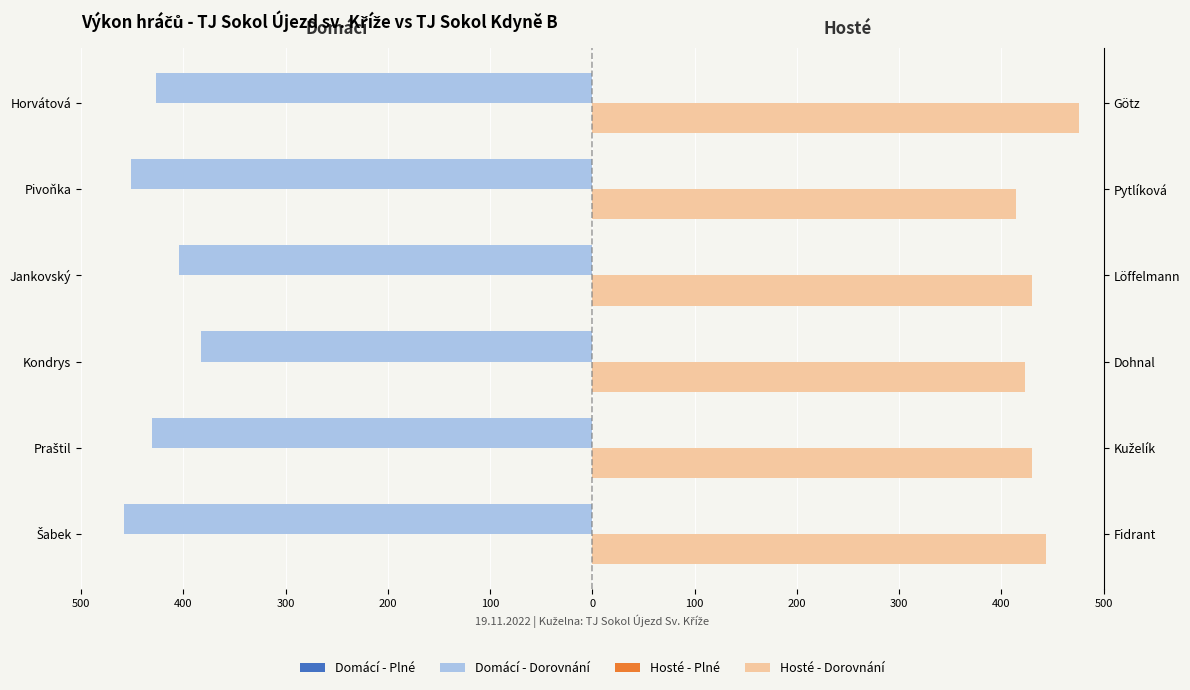

Which series has the largest range (max minus min)?

Domácí - Dorovnání